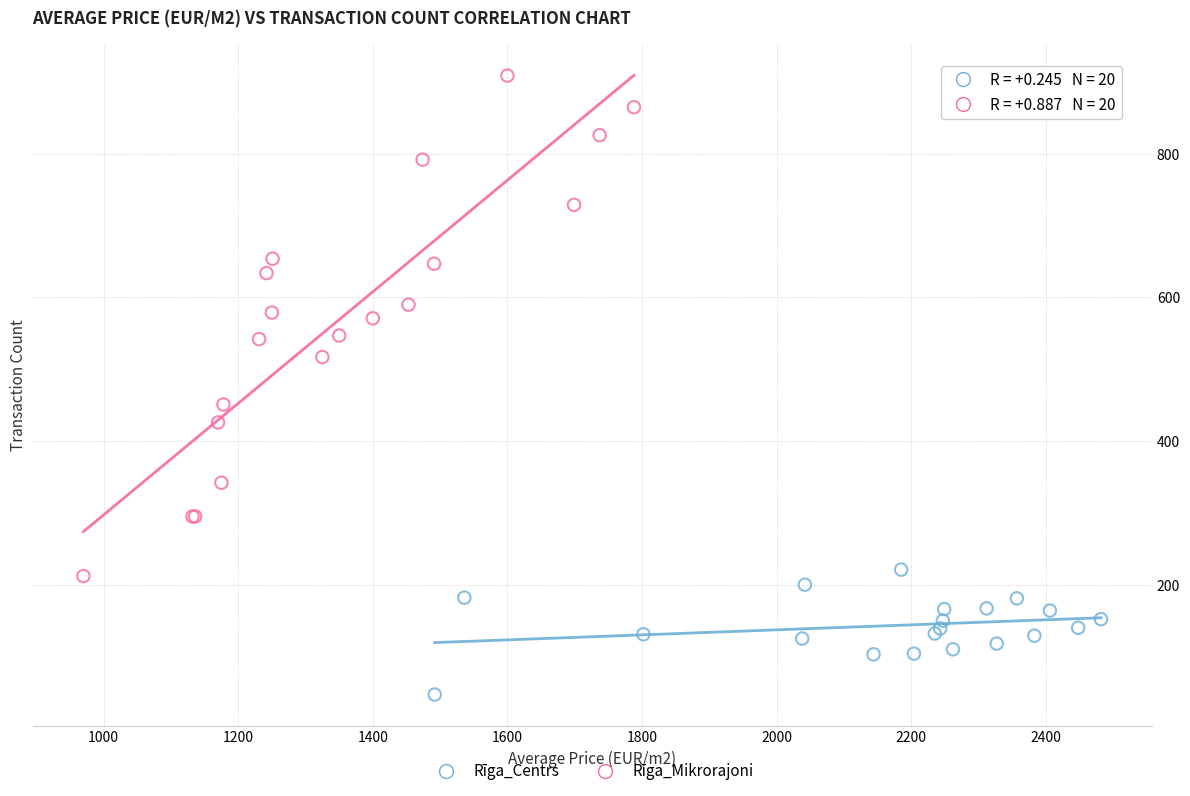

Which series has the largest Y range (max minus min)?

Rīga_Mikrorajoni